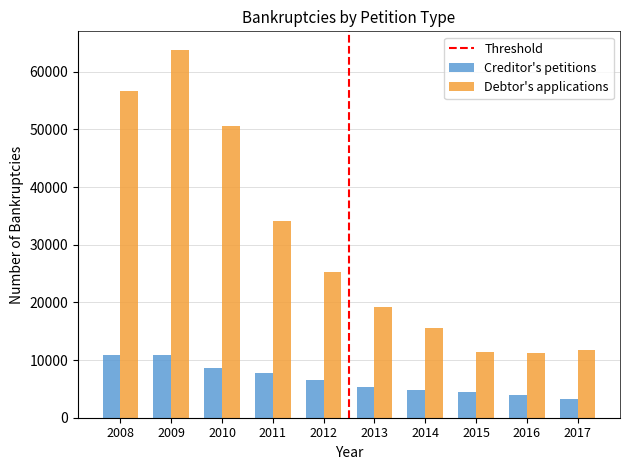

What is the value of the Debtor's applications bar at the 4th from the left?

34073